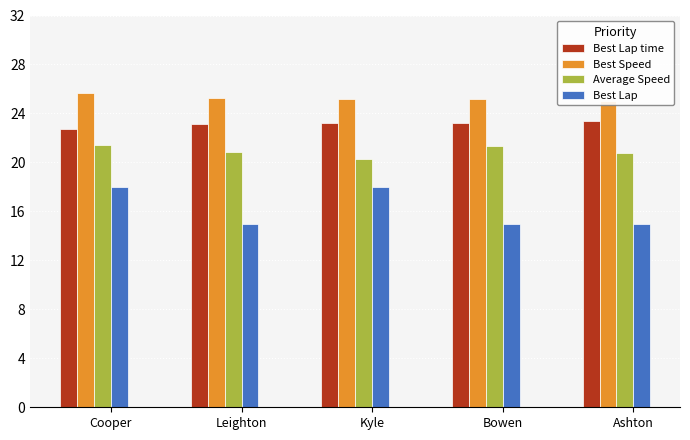

Which has a higher value, Bowen or Cooper?

Bowen